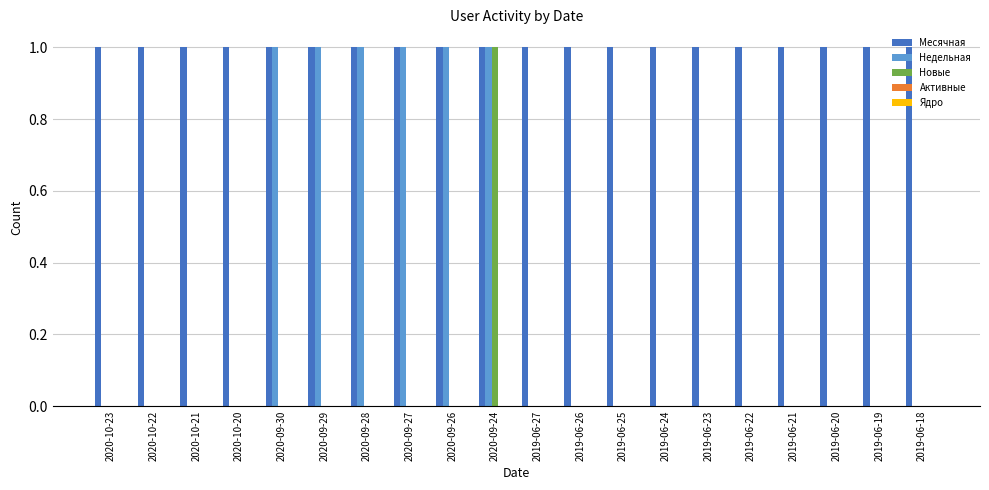

What is the total value across all series at 2020-09-30?

2